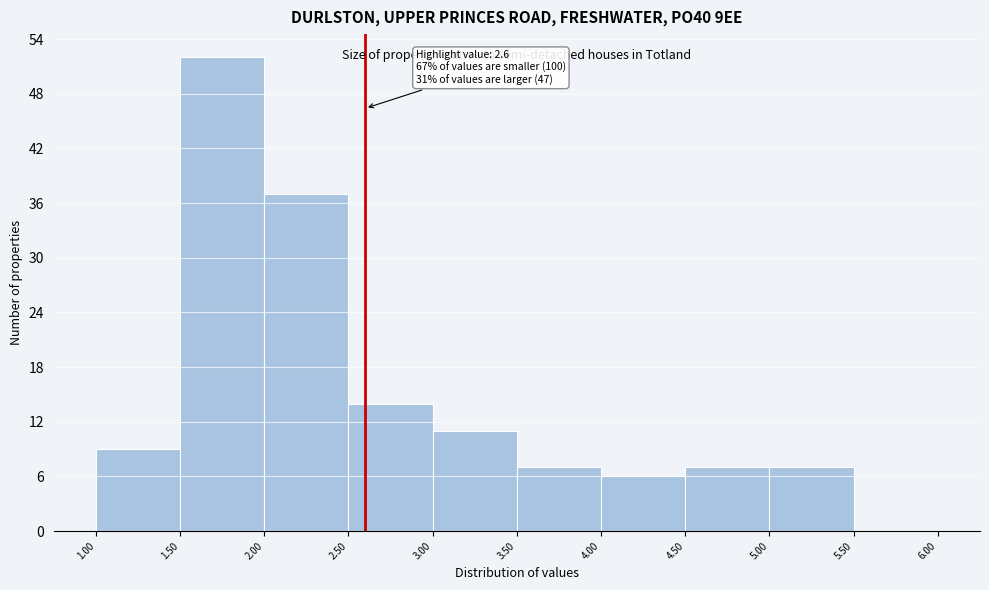

Over which range of the x-axis is the bar tallest?

1.50 to 2.00